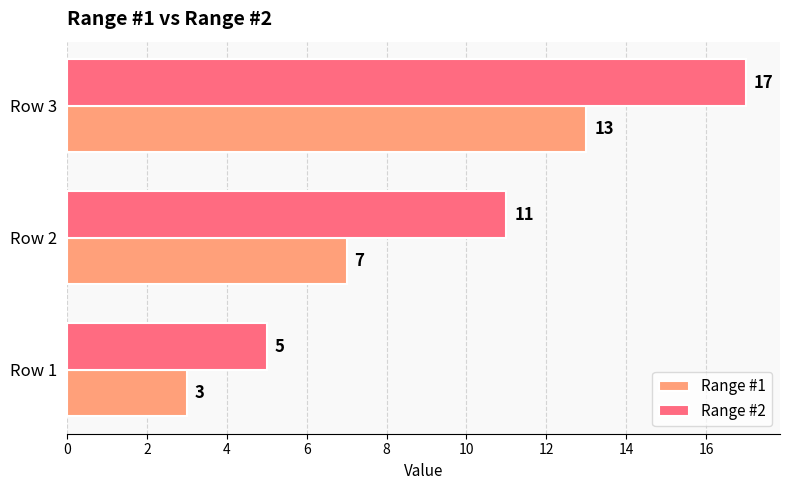

What is the highest value of the Range #2 series?

17